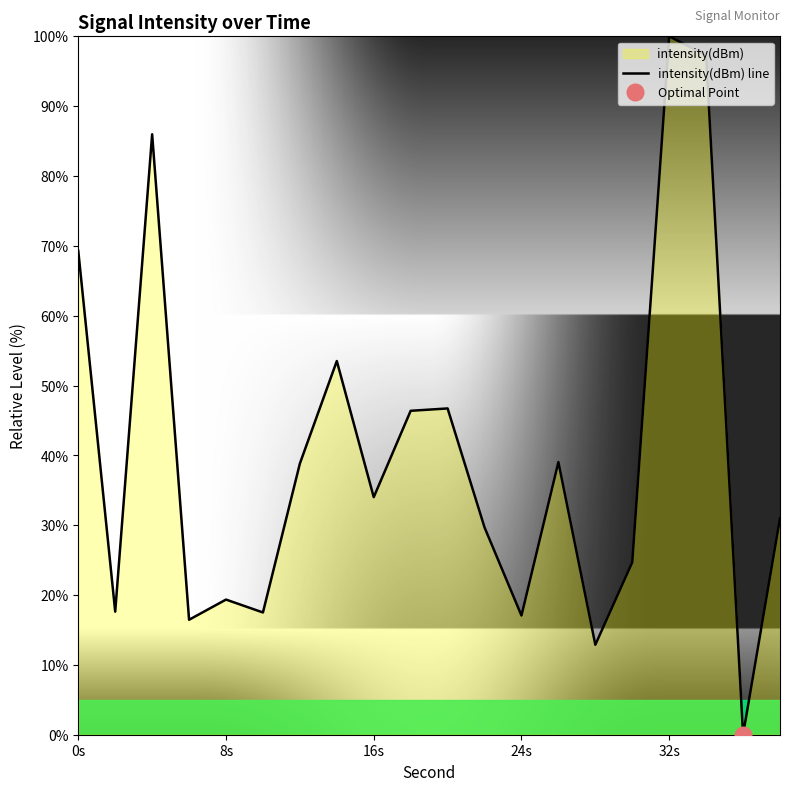

Which category has the highest value in the intensity(dBm) line series?

32s